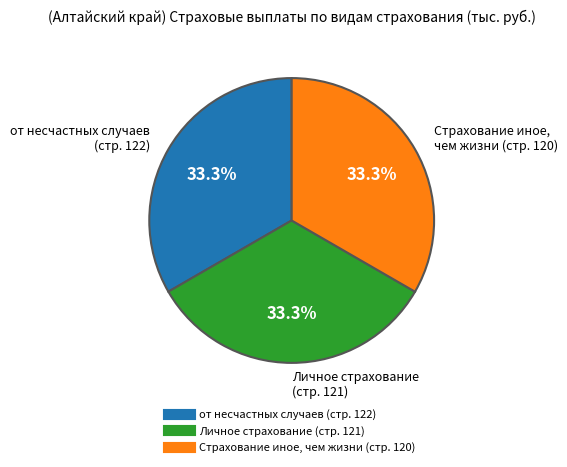

Is there a majority slice in this chart?

No